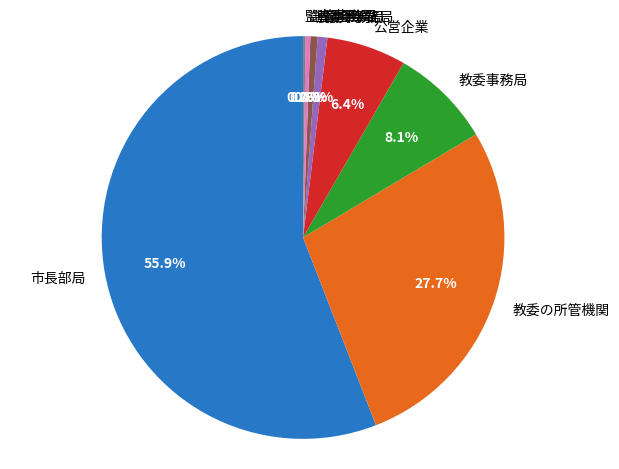

What percentage is the 教委の所管機関 slice, to the nearest percent?

28%